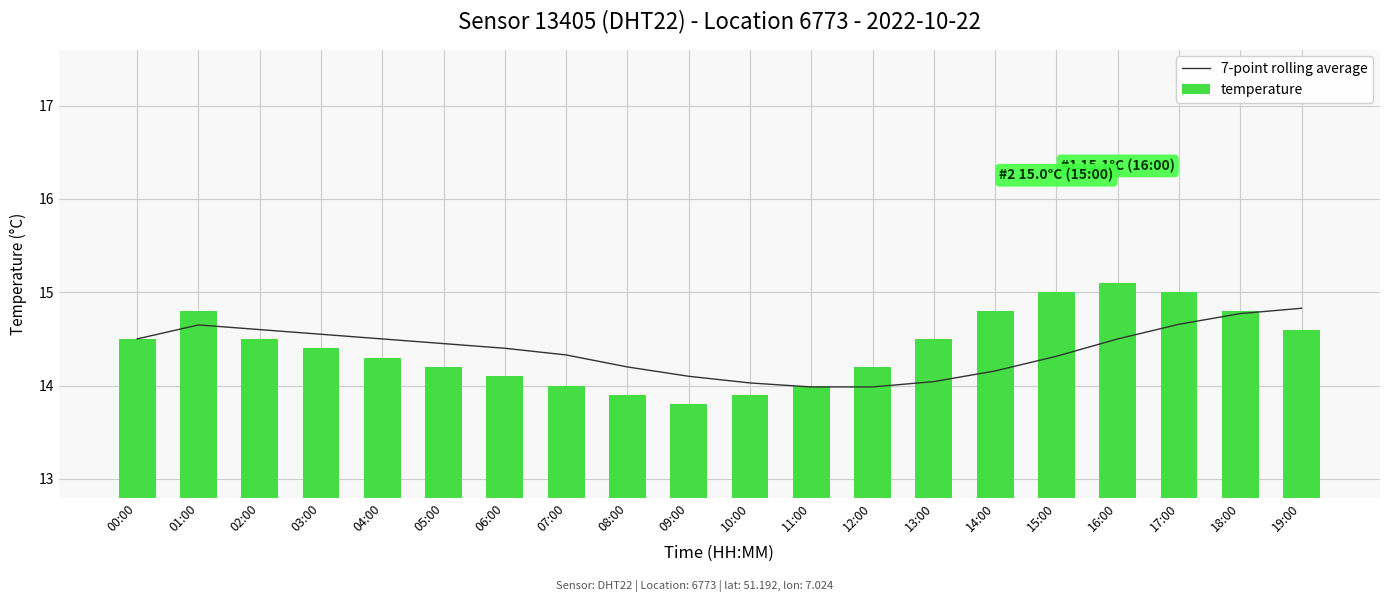

At which label does temperature first exceed 14?

00:00